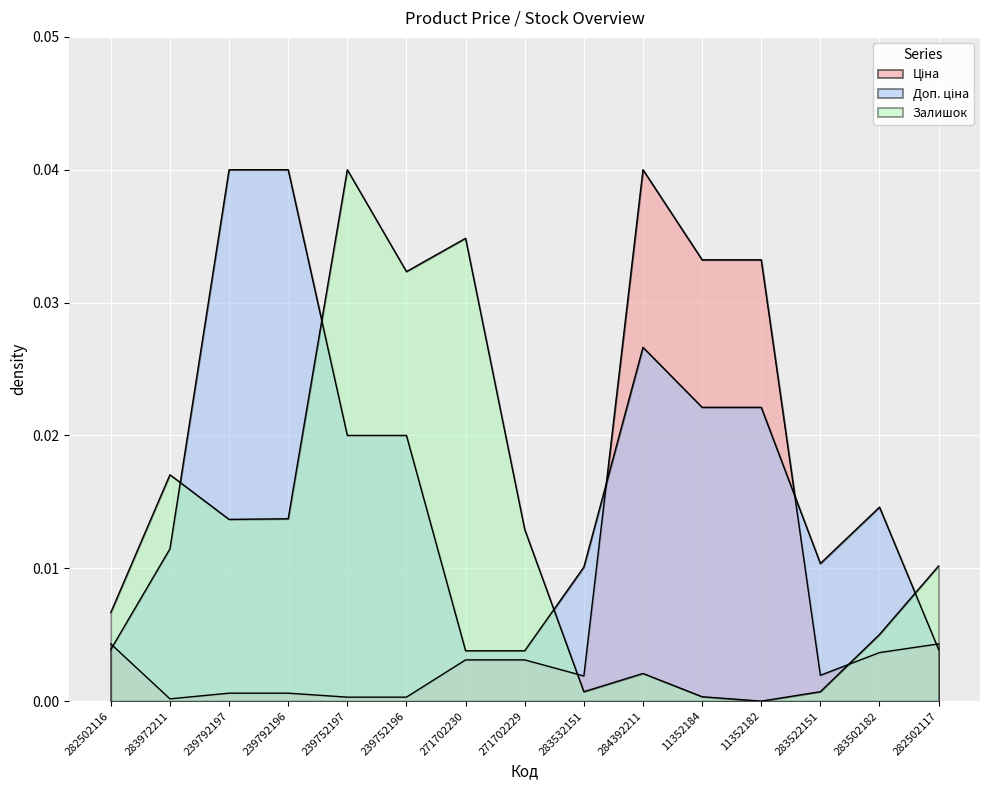

Which category has the highest value in the Залишок series?

239752197